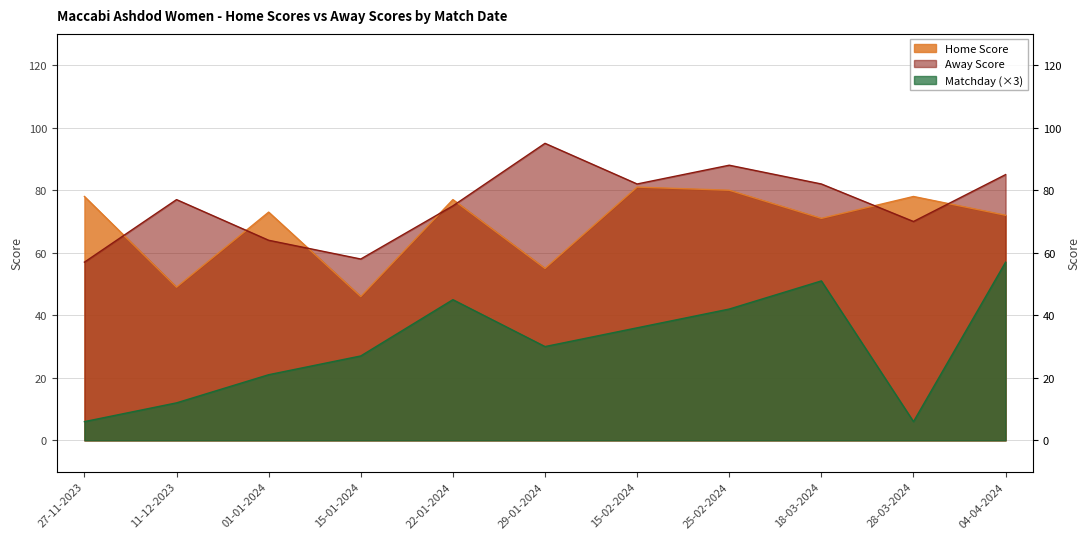

At which category is the sum across all series the highest?

04-04-2024